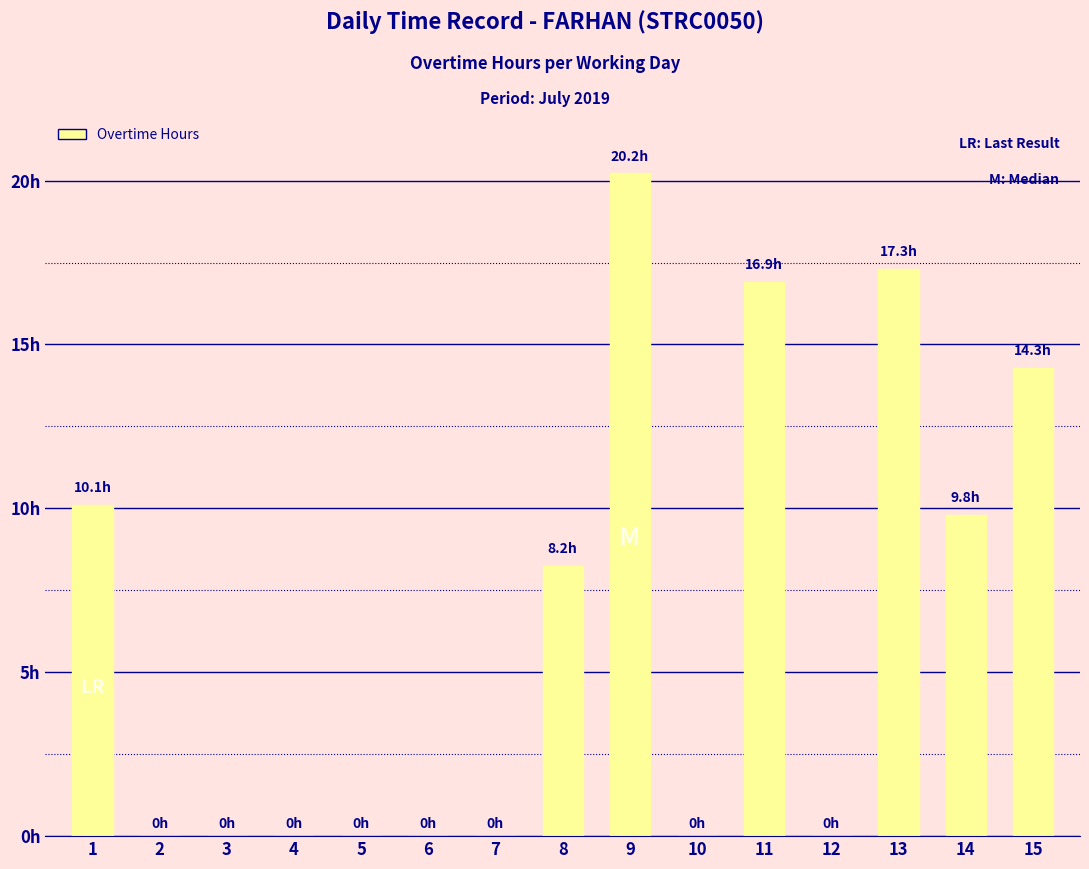

What is the change in value from 6 to 11?

+16.9